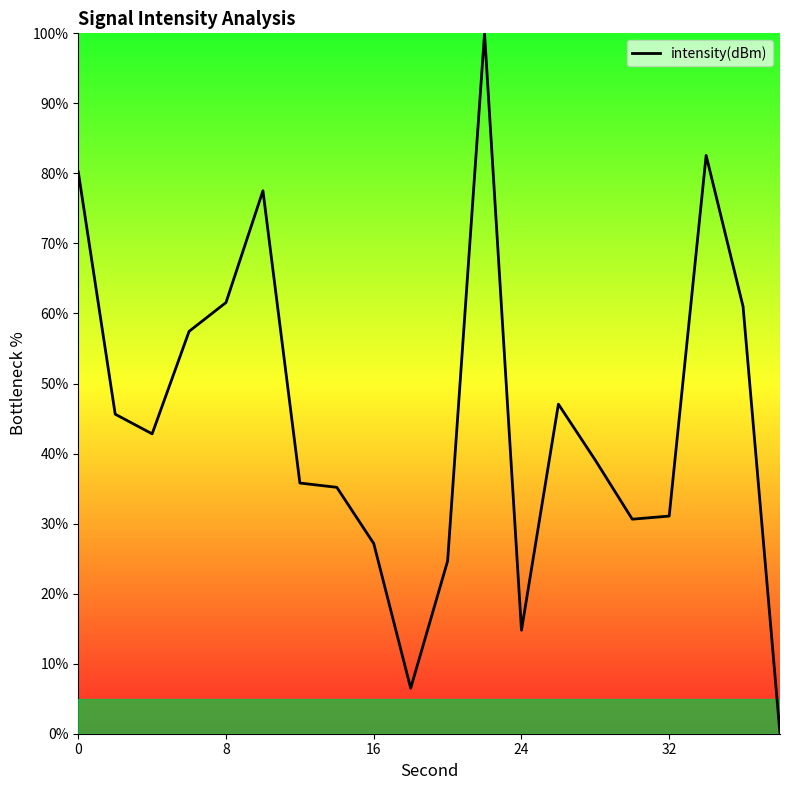

What is the difference between the maximum and minimum values?

100.0